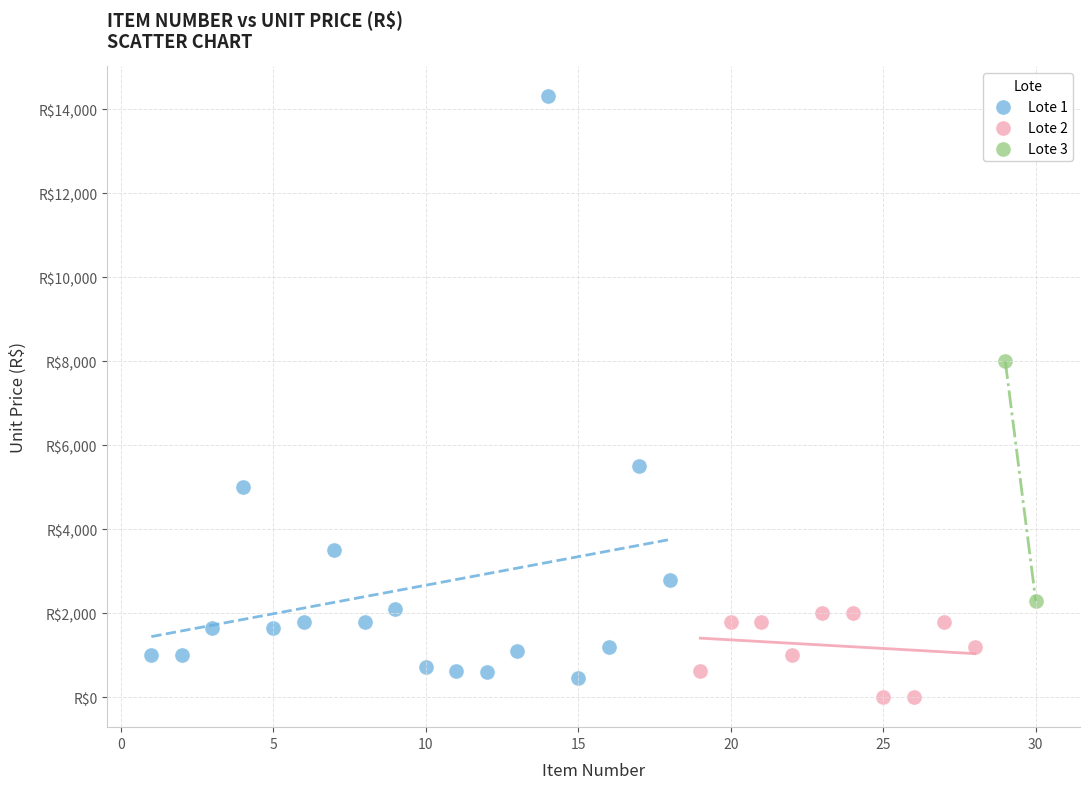

What are all the series names shown in the legend?

Lote 1, Lote 2, Lote 3